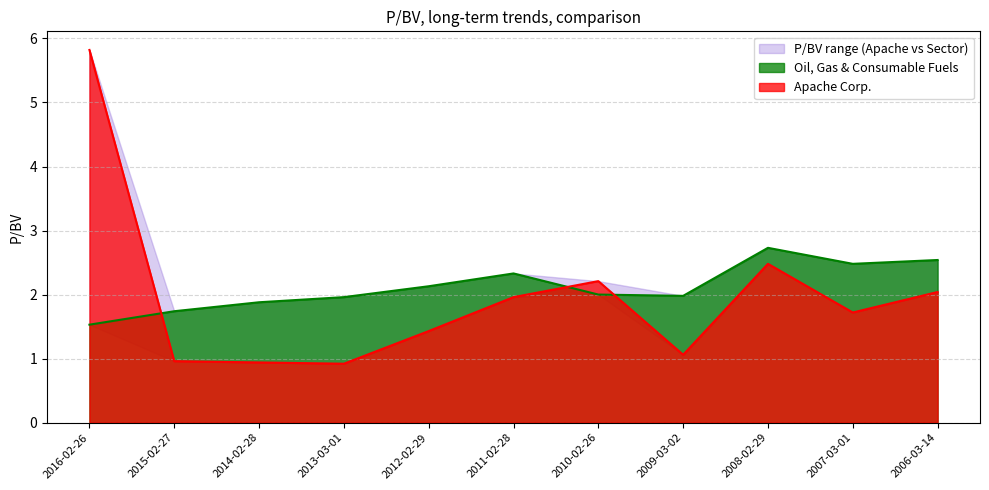

The value of Oil, Gas & Consumable Fuels at 2012-02-29 is 2.1. True or false?

True